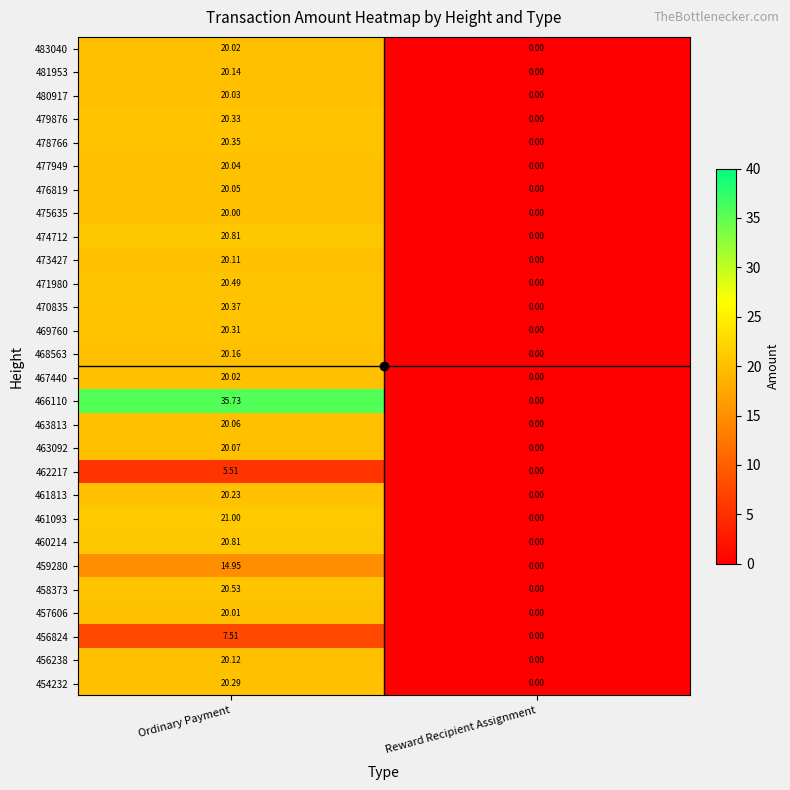

Rank the categories by 471980 value from lowest to highest.

Reward Recipient Assignment, Ordinary Payment